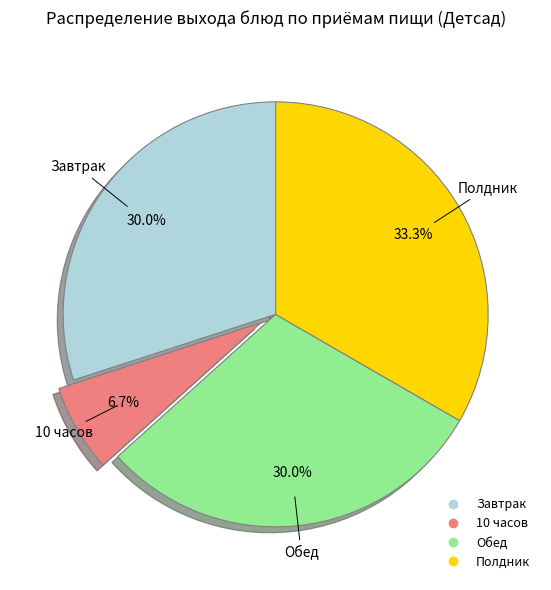

Count the number of slices in the pie.

4